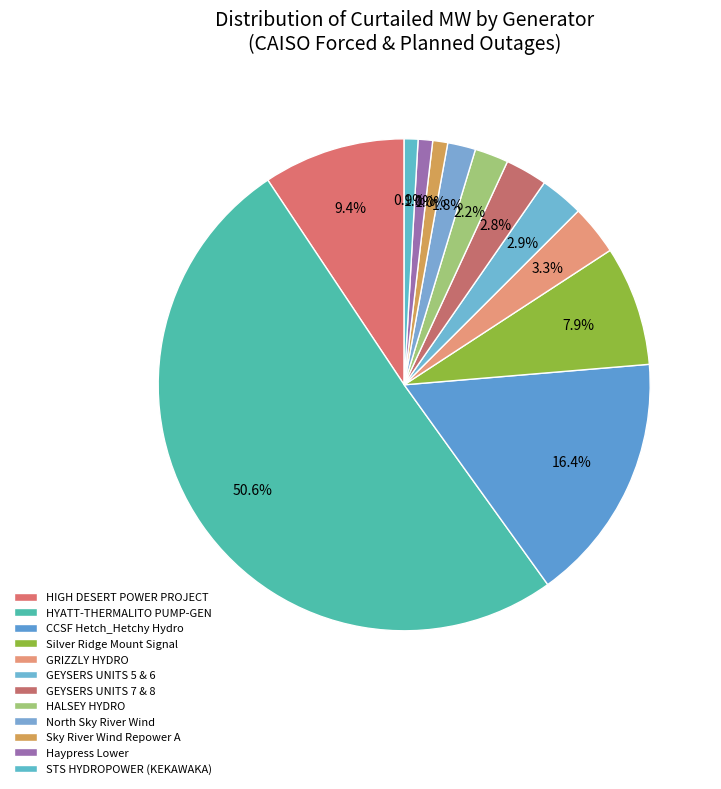

How many slices are in this pie chart?

12